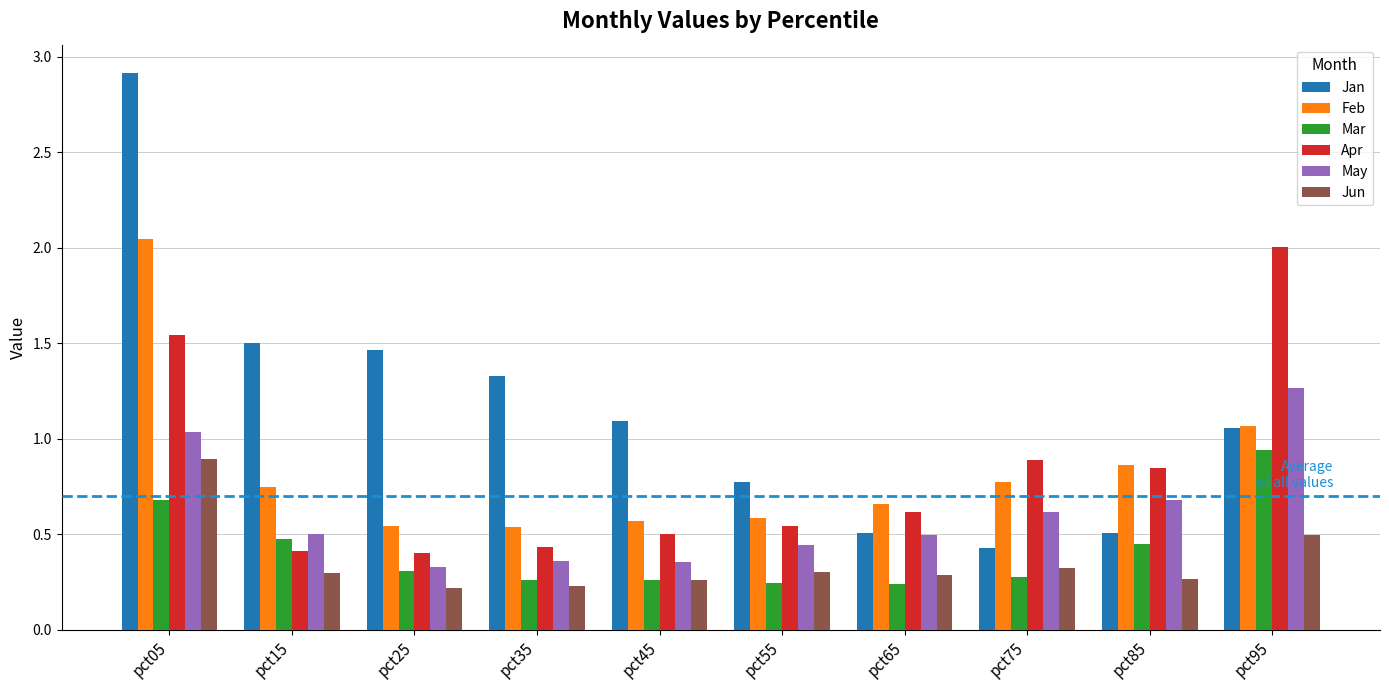

What value does the Apr series have at pct65?

0.6